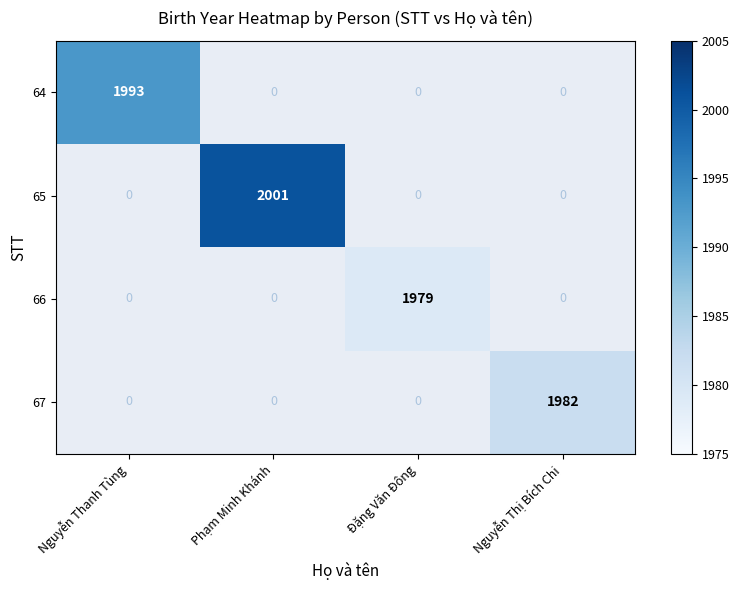

Which category has the highest value across all series?

Phạm Minh Khánh